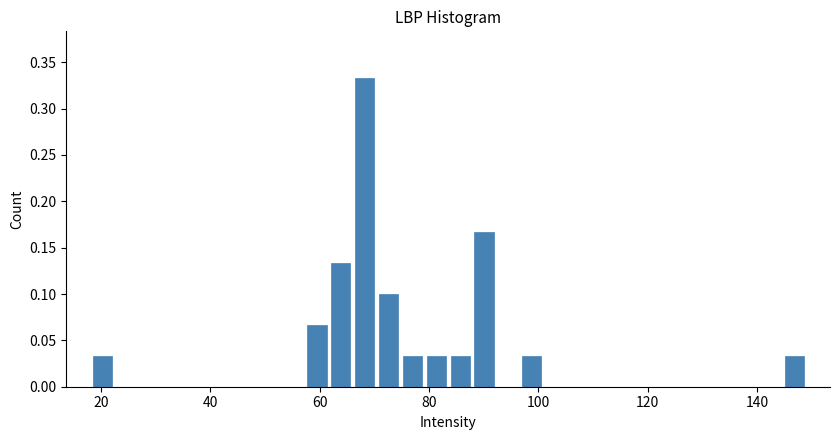

Read against the x-axis, roughly where is the centre of the tallest bar?

68